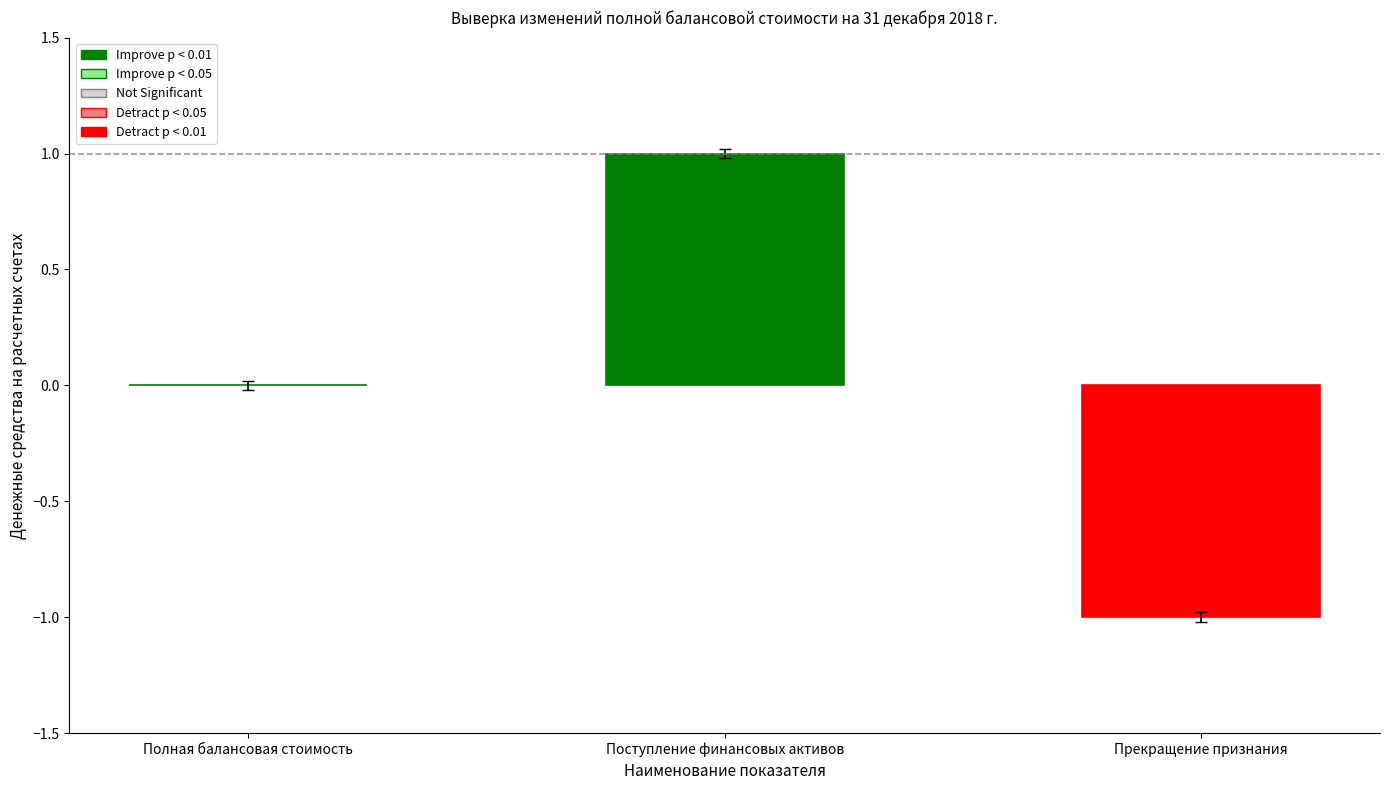

Count the number of categories in the chart.

3